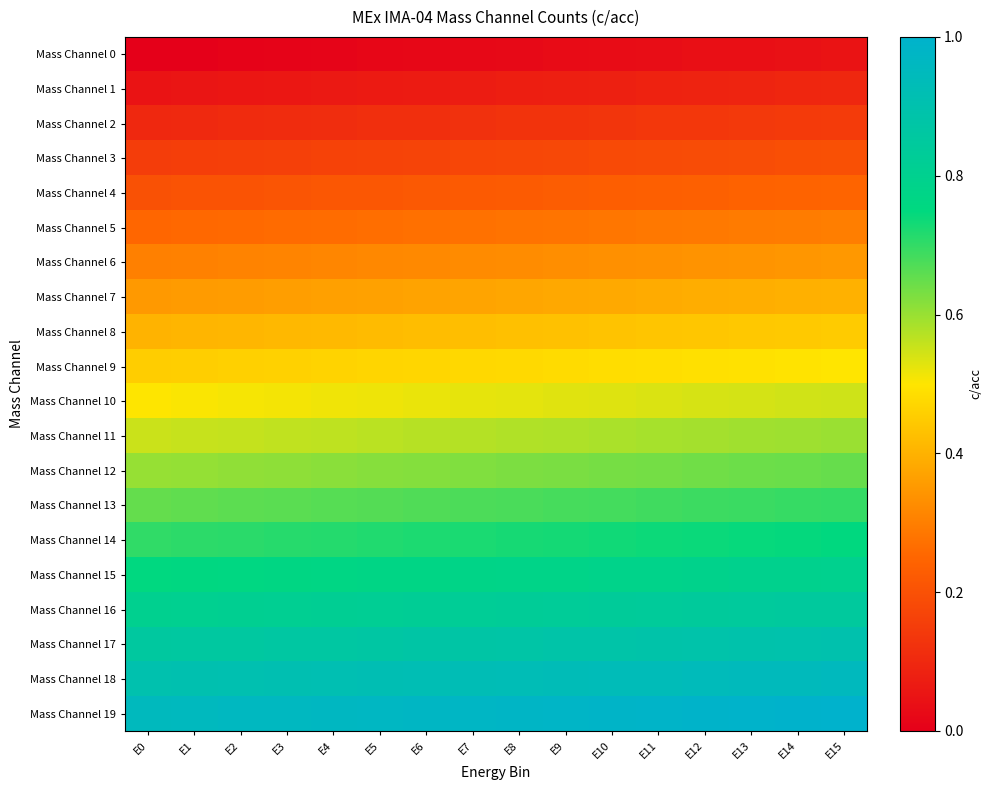

Reading left to right, transcribe all the data shown in this chart.

Mass Channel 0: E0=0.0	E1=0.0	E2=0.0	E3=0.0	E4=0.0	E5=0.0	E6=0.0	E7=0.0	E8=0.0	E9=0.0	E10=0.0	E11=0.0	E12=0.0	E13=0.0	E14=0.0	E15=0.0
Mass Channel 1: E0=0.1	E1=0.1	E2=0.1	E3=0.1	E4=0.1	E5=0.1	E6=0.1	E7=0.1	E8=0.1	E9=0.1	E10=0.1	E11=0.1	E12=0.1	E13=0.1	E14=0.1	E15=0.1
Mass Channel 2: E0=0.1	E1=0.1	E2=0.1	E3=0.1	E4=0.1	E5=0.1	E6=0.1	E7=0.1	E8=0.1	E9=0.1	E10=0.1	E11=0.1	E12=0.1	E13=0.1	E14=0.1	E15=0.1
Mass Channel 3: E0=0.2	E1=0.2	E2=0.2	E3=0.2	E4=0.2	E5=0.2	E6=0.2	E7=0.2	E8=0.2	E9=0.2	E10=0.2	E11=0.2	E12=0.2	E13=0.2	E14=0.2	E15=0.2
Mass Channel 4: E0=0.2	E1=0.2	E2=0.2	E3=0.2	E4=0.2	E5=0.2	E6=0.2	E7=0.2	E8=0.2	E9=0.2	E10=0.2	E11=0.2	E12=0.2	E13=0.2	E14=0.2	E15=0.2
Mass Channel 5: E0=0.3	E1=0.3	E2=0.3	E3=0.3	E4=0.3	E5=0.3	E6=0.3	E7=0.3	E8=0.3	E9=0.3	E10=0.3	E11=0.3	E12=0.3	E13=0.3	E14=0.3	E15=0.3
Mass Channel 6: E0=0.3	E1=0.3	E2=0.3	E3=0.3	E4=0.3	E5=0.3	E6=0.3	E7=0.3	E8=0.3	E9=0.3	E10=0.3	E11=0.3	E12=0.3	E13=0.3	E14=0.3	E15=0.3
Mass Channel 7: E0=0.4	E1=0.4	E2=0.4	E3=0.4	E4=0.4	E5=0.4	E6=0.4	E7=0.4	E8=0.4	E9=0.4	E10=0.4	E11=0.4	E12=0.4	E13=0.4	E14=0.4	E15=0.4
Mass Channel 8: E0=0.4	E1=0.4	E2=0.4	E3=0.4	E4=0.4	E5=0.4	E6=0.4	E7=0.4	E8=0.4	E9=0.4	E10=0.4	E11=0.4	E12=0.4	E13=0.4	E14=0.4	E15=0.4
Mass Channel 9: E0=0.5	E1=0.5	E2=0.5	E3=0.5	E4=0.5	E5=0.5	E6=0.5	E7=0.5	E8=0.5	E9=0.5	E10=0.5	E11=0.5	E12=0.5	E13=0.5	E14=0.5	E15=0.5
Mass Channel 10: E0=0.5	E1=0.5	E2=0.5	E3=0.5	E4=0.5	E5=0.5	E6=0.5	E7=0.5	E8=0.5	E9=0.5	E10=0.5	E11=0.5	E12=0.5	E13=0.5	E14=0.5	E15=0.5
Mass Channel 11: E0=0.6	E1=0.6	E2=0.6	E3=0.6	E4=0.6	E5=0.6	E6=0.6	E7=0.6	E8=0.6	E9=0.6	E10=0.6	E11=0.6	E12=0.6	E13=0.6	E14=0.6	E15=0.6
Mass Channel 12: E0=0.6	E1=0.6	E2=0.6	E3=0.6	E4=0.6	E5=0.6	E6=0.6	E7=0.6	E8=0.6	E9=0.6	E10=0.6	E11=0.6	E12=0.6	E13=0.6	E14=0.6	E15=0.6
Mass Channel 13: E0=0.7	E1=0.7	E2=0.7	E3=0.7	E4=0.7	E5=0.7	E6=0.7	E7=0.7	E8=0.7	E9=0.7	E10=0.7	E11=0.7	E12=0.7	E13=0.7	E14=0.7	E15=0.7
Mass Channel 14: E0=0.7	E1=0.7	E2=0.7	E3=0.7	E4=0.7	E5=0.7	E6=0.7	E7=0.7	E8=0.7	E9=0.7	E10=0.7	E11=0.7	E12=0.7	E13=0.7	E14=0.7	E15=0.7
Mass Channel 15: E0=0.8	E1=0.8	E2=0.8	E3=0.8	E4=0.8	E5=0.8	E6=0.8	E7=0.8	E8=0.8	E9=0.8	E10=0.8	E11=0.8	E12=0.8	E13=0.8	E14=0.8	E15=0.8
Mass Channel 16: E0=0.8	E1=0.8	E2=0.8	E3=0.8	E4=0.8	E5=0.8	E6=0.8	E7=0.8	E8=0.8	E9=0.8	E10=0.8	E11=0.8	E12=0.8	E13=0.8	E14=0.8	E15=0.8
Mass Channel 17: E0=0.9	E1=0.9	E2=0.9	E3=0.9	E4=0.9	E5=0.9	E6=0.9	E7=0.9	E8=0.9	E9=0.9	E10=0.9	E11=0.9	E12=0.9	E13=0.9	E14=0.9	E15=0.9
Mass Channel 18: E0=0.9	E1=0.9	E2=0.9	E3=0.9	E4=0.9	E5=0.9	E6=0.9	E7=0.9	E8=0.9	E9=0.9	E10=0.9	E11=0.9	E12=0.9	E13=0.9	E14=0.9	E15=0.9
Mass Channel 19: E0=1.0	E1=1.0	E2=1.0	E3=1.0	E4=1.0	E5=1.0	E6=1.0	E7=1.0	E8=1.0	E9=1.0	E10=1.0	E11=1.0	E12=1.0	E13=1.0	E14=1.0	E15=1.0